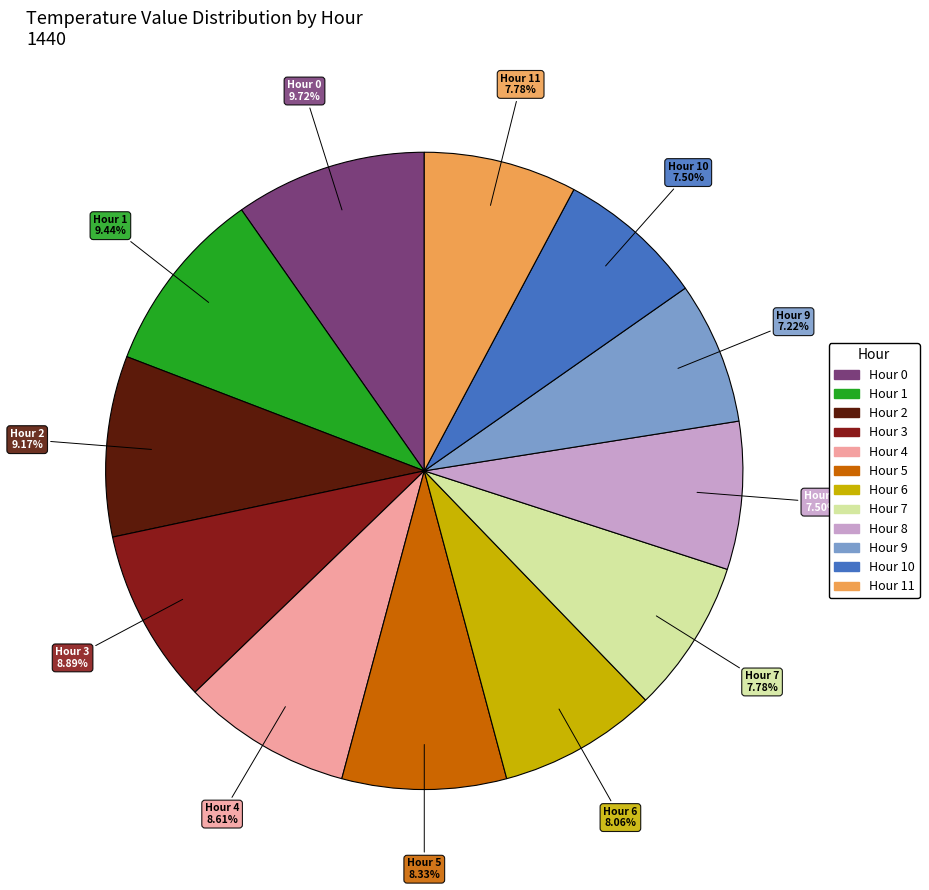

What percentage is the Hour 6 slice, to the nearest percent?

8%